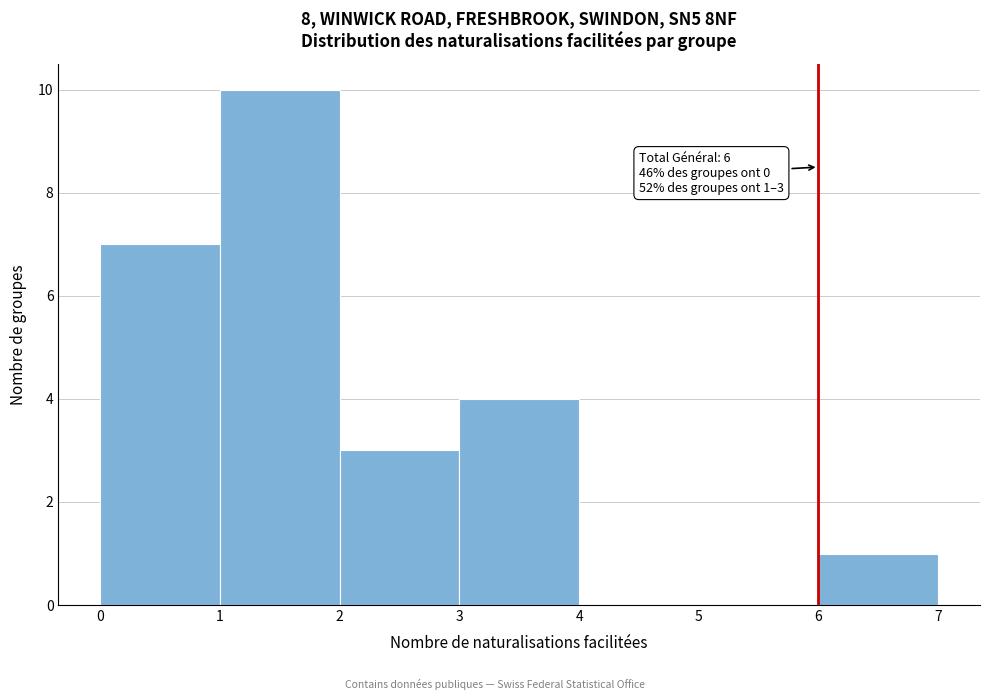

Over which range of the x-axis is the bar tallest?

1 to 2